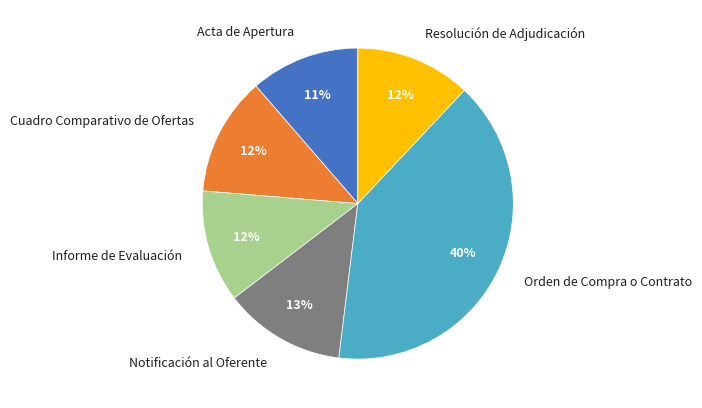

Which has a higher value, Notificación al Oferente or Acta de Apertura?

Notificación al Oferente